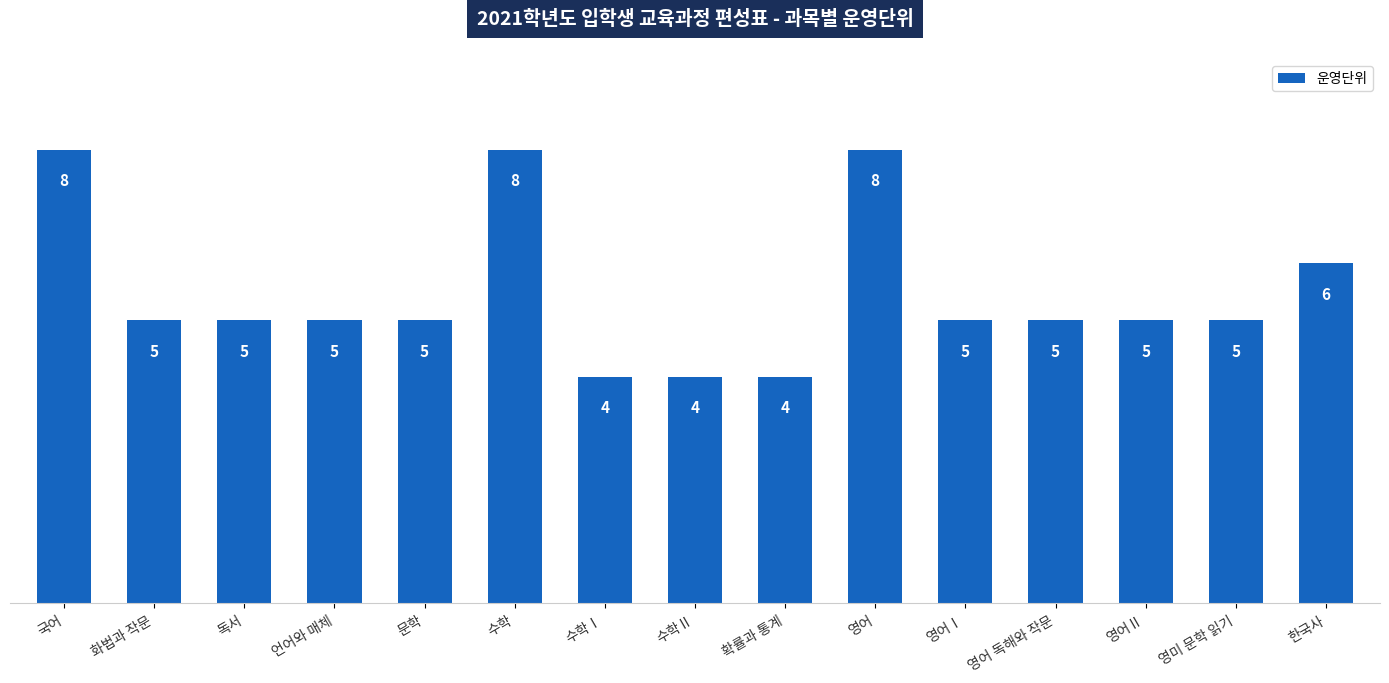

What is the sum of the values at 수학Ⅰ and 국어?

12